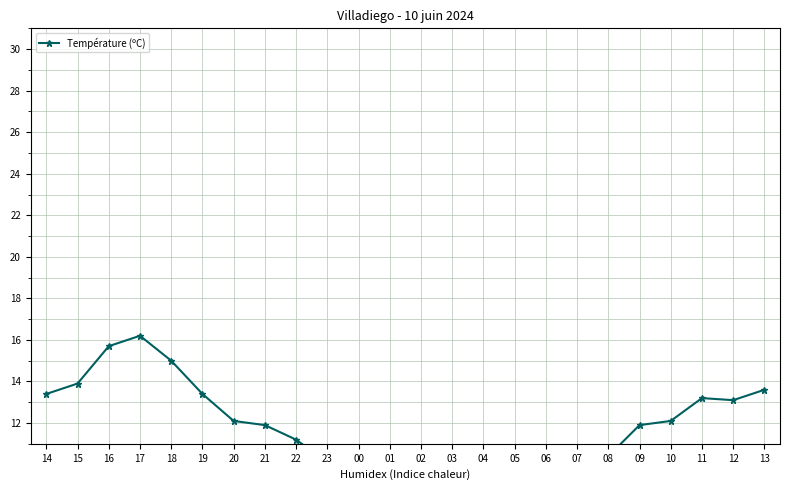

List the labels in order of value, largest first.

17, 16, 18, 15, 13, 14, 19, 11, 12, 20, 10, 21, 09, 22, 08, 23, 00, 05, 03, 06, 07, 02, 01, 04